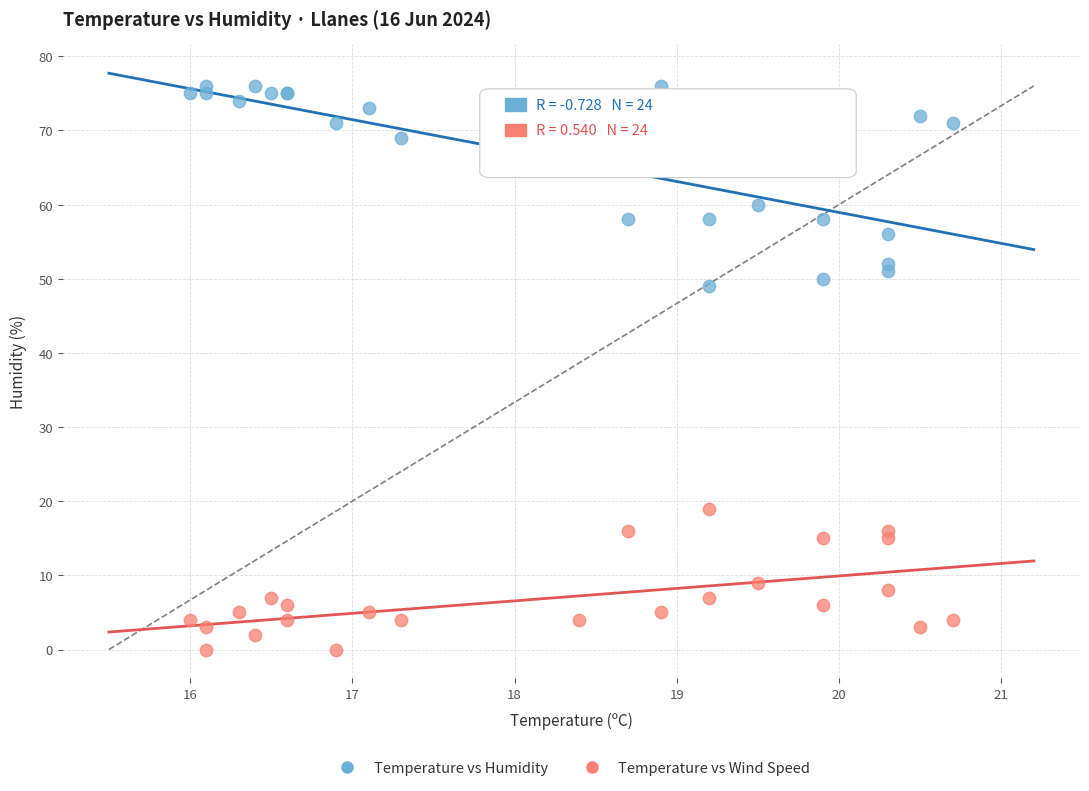

Which series has the largest Y range (max minus min)?

Temperature vs Humidity